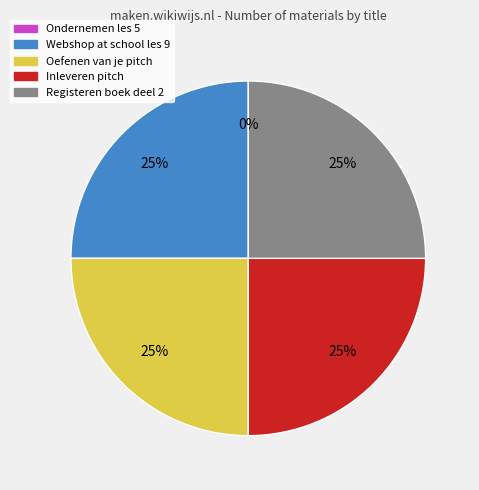

To the nearest percent, what portion does Inleveren pitch represent?

25%